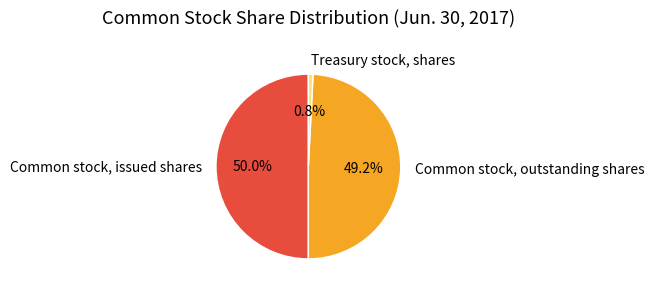

Does Common stock, outstanding shares account for over 50% of the chart?

No